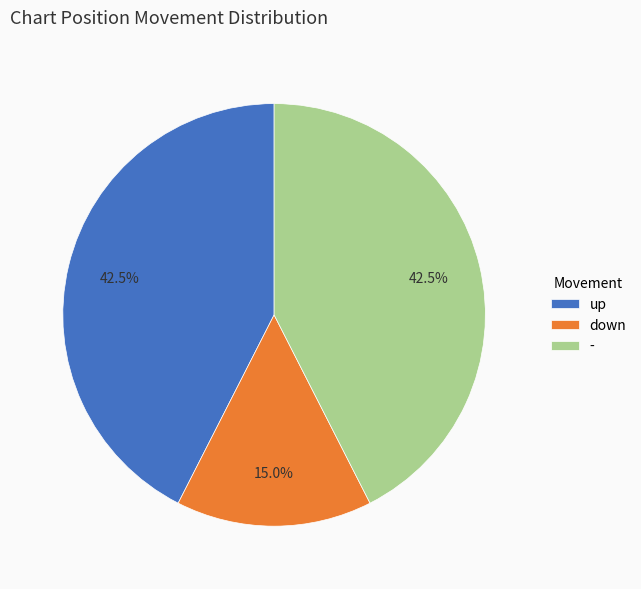

Is down the majority of the pie?

No